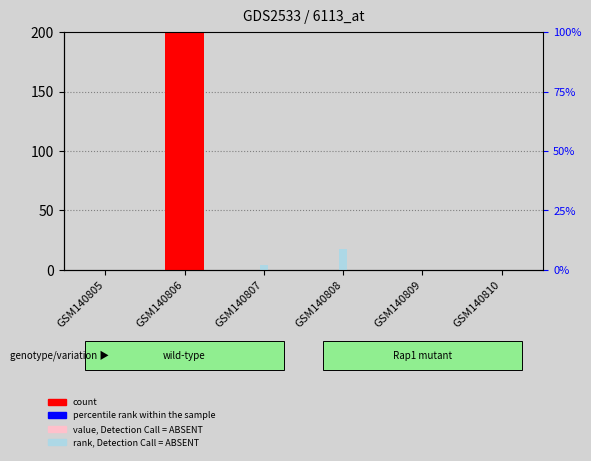

The count series shows 1793.0 at GSM140806. True or false?

True